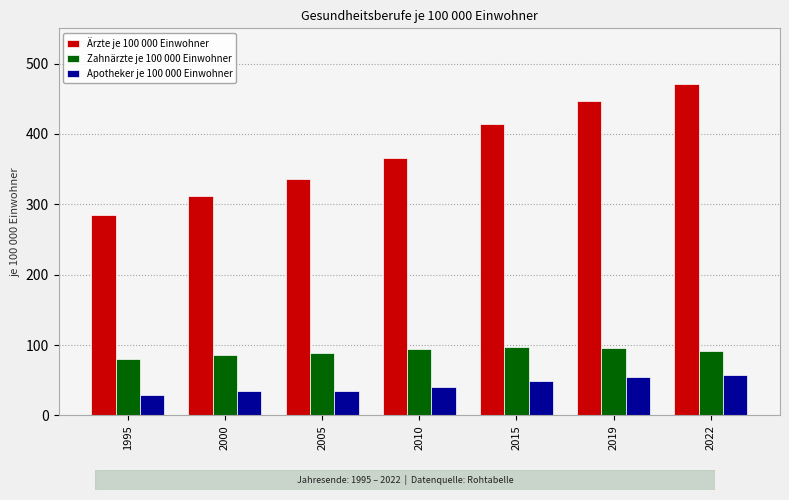

What is the sum of all Zahnärzte je 100 000 Einwohner values?

633.5